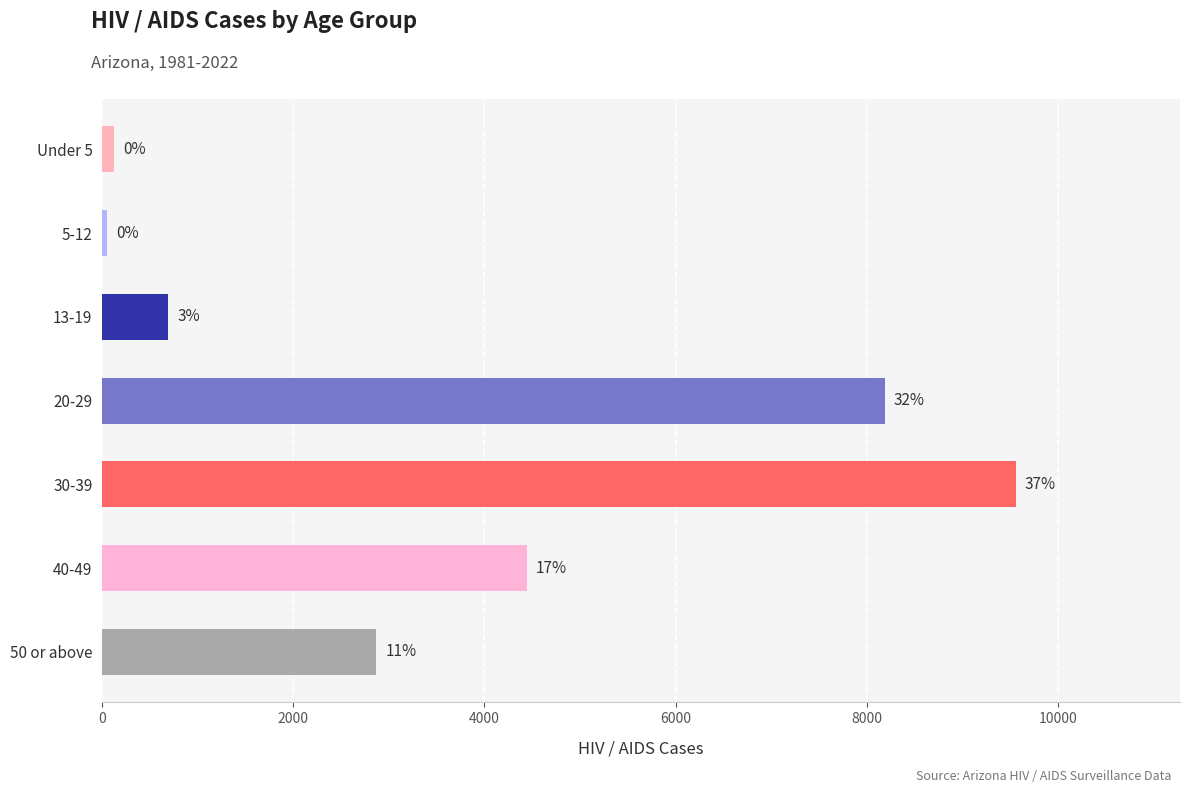

What is the difference between the second highest and second lowest values?

8064